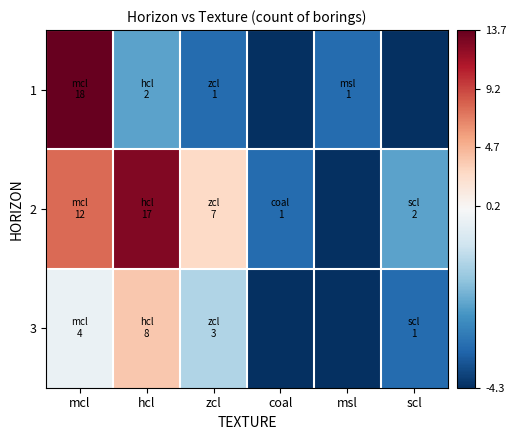

What is the minimum value shown in the chart?

-4.3